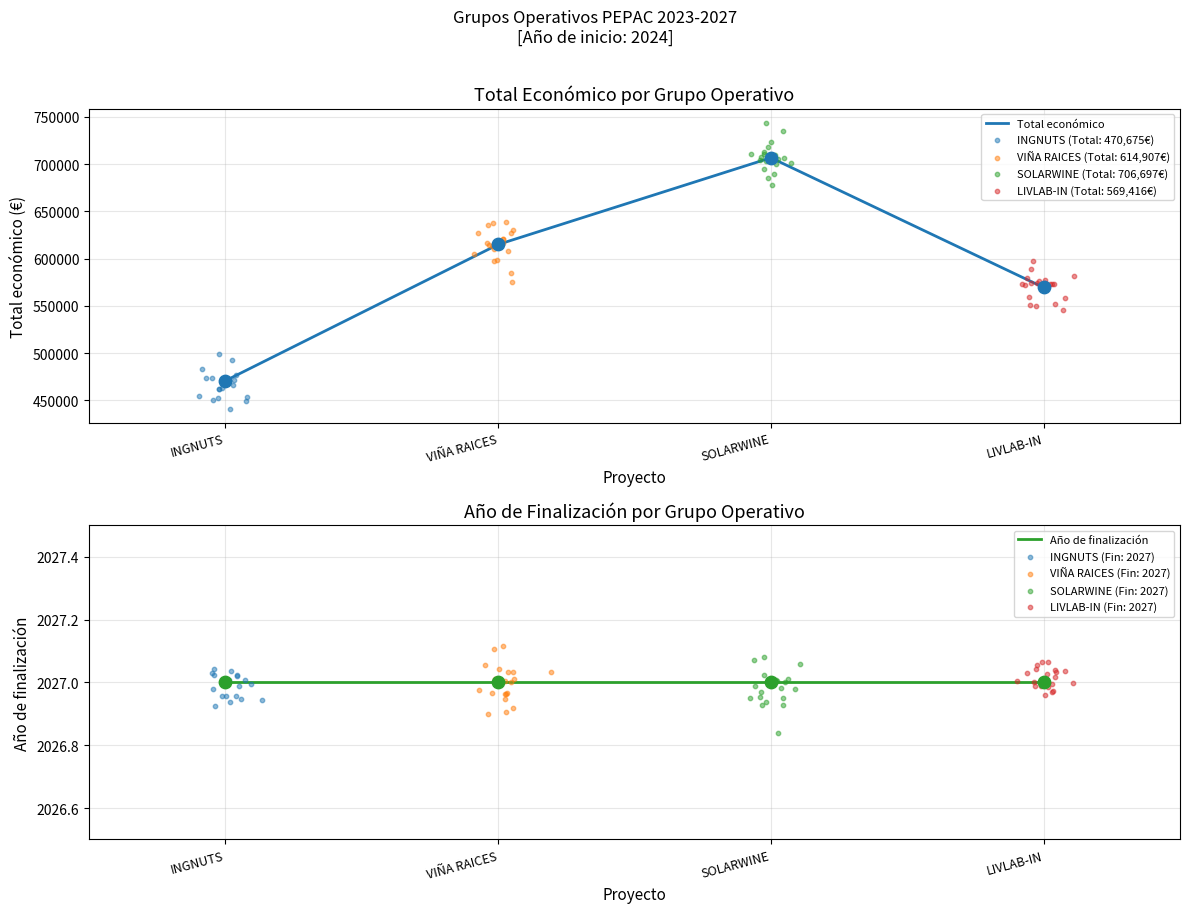

Which series has the largest Y range (max minus min)?

Total económico